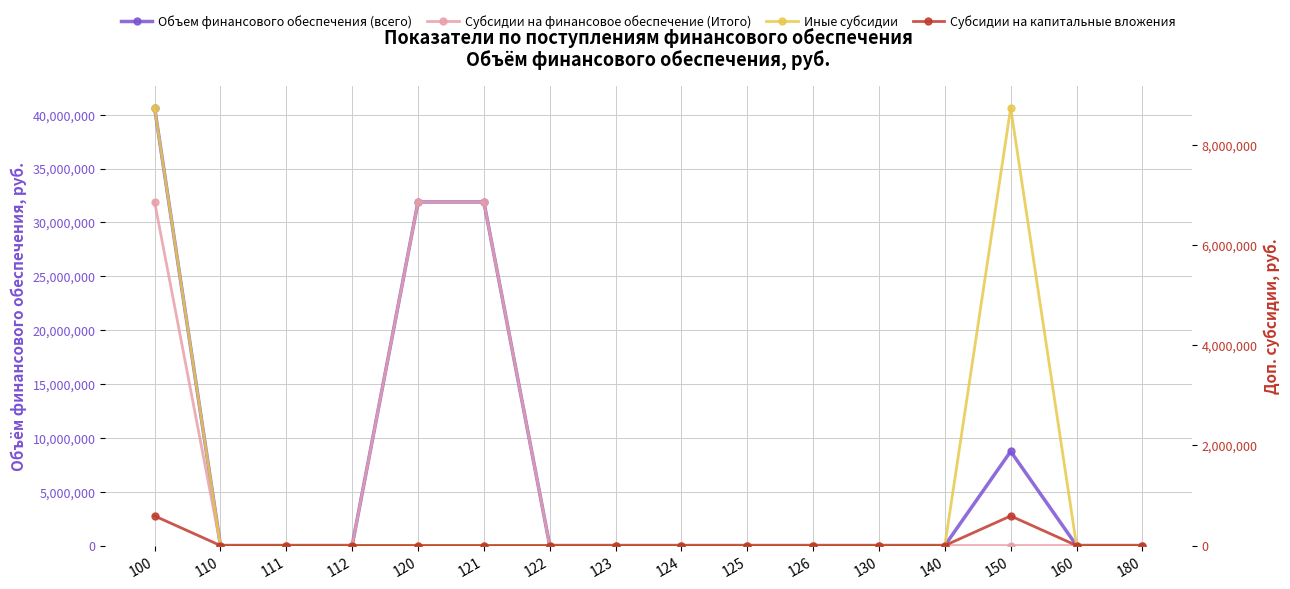

True or false: Иные субсидии and Субсидии на финансовое обеспечение (Итого) intersect in this chart.

False